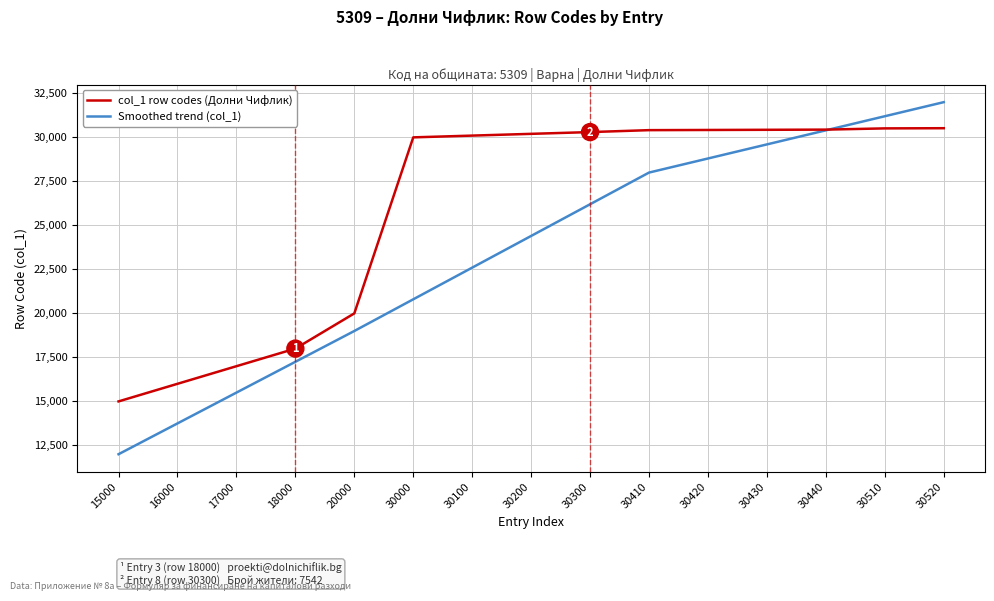

Is this an area chart (filled region under the line)?

No